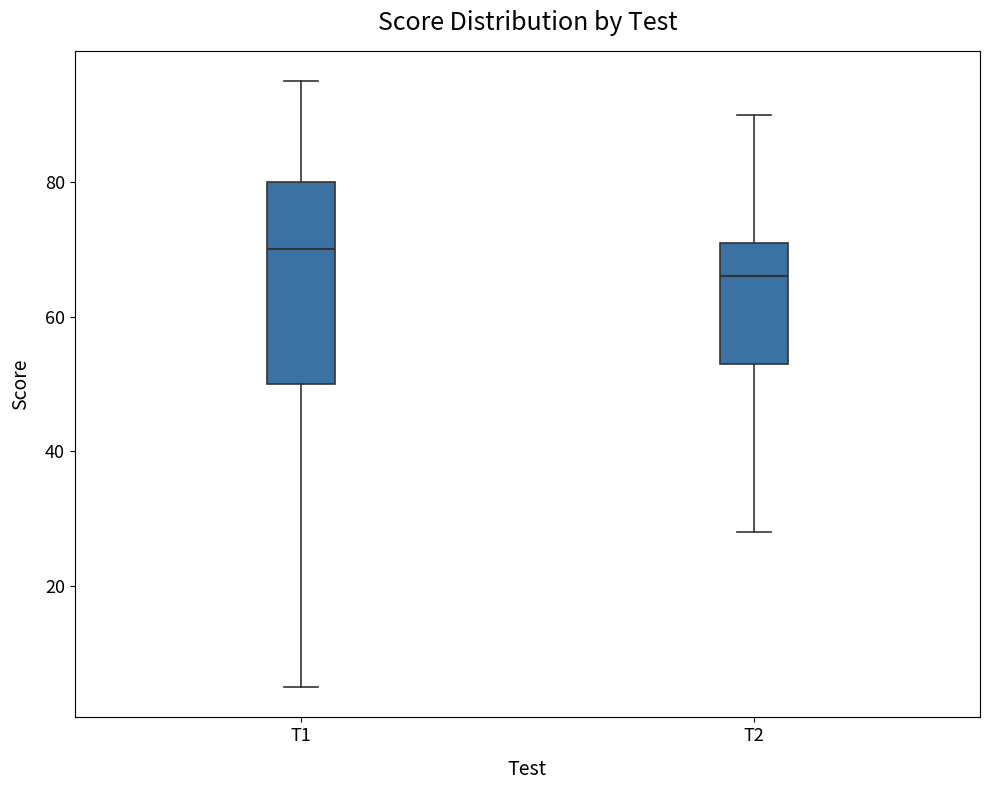

Which box has the highest median line?

T1